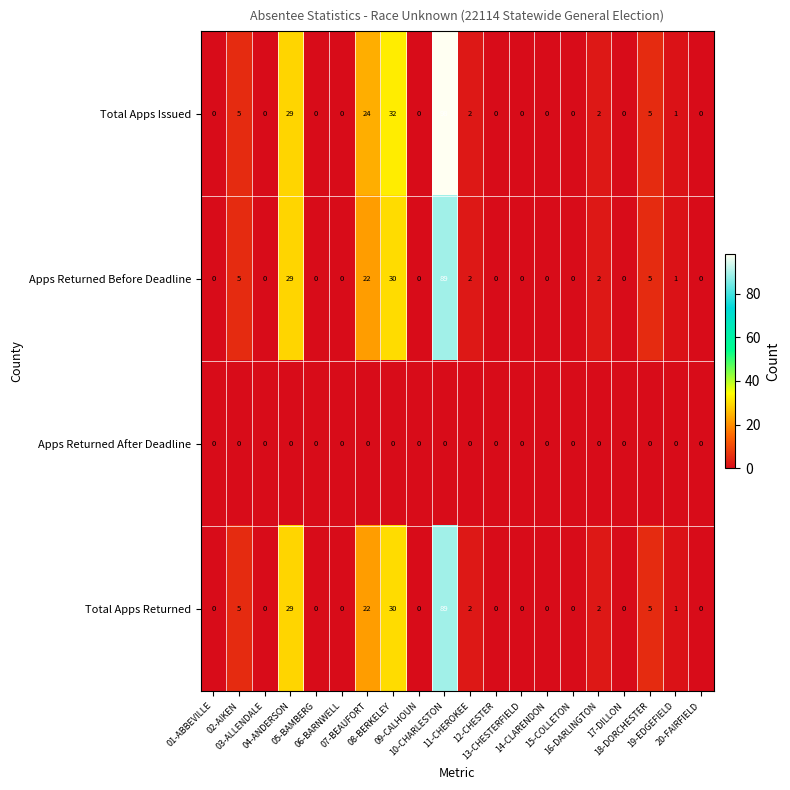

What is the maximum value shown in the chart?

98